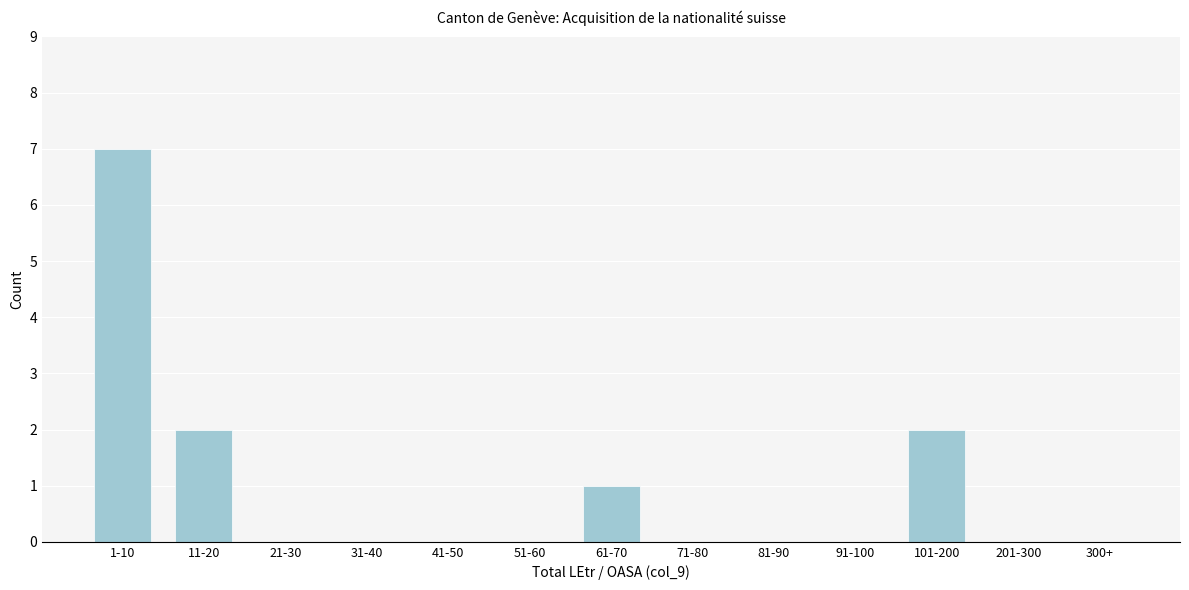

Reading right to left, what are all the values shown in this chart?

300+=0	201-300=0	101-200=2	91-100=0	81-90=0	71-80=0	61-70=1	51-60=0	41-50=0	31-40=0	21-30=0	11-20=2	1-10=7